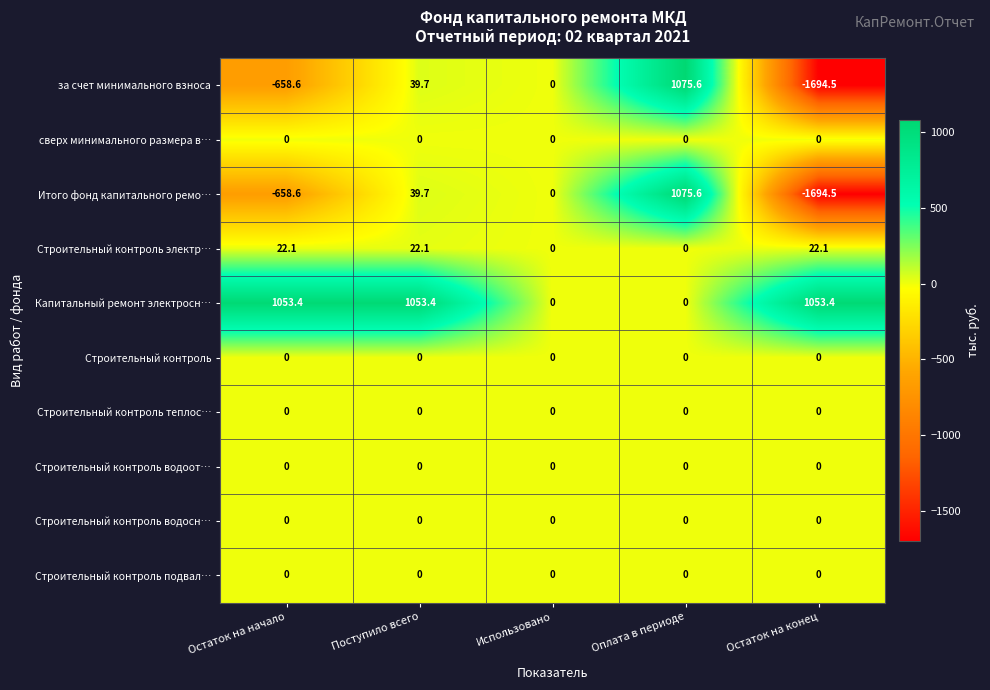

List the labels in order of Итого фонд капитального ремо… value, smallest first.

Остаток на конец, Остаток на начало, Использовано, Поступило всего, Оплата в периоде